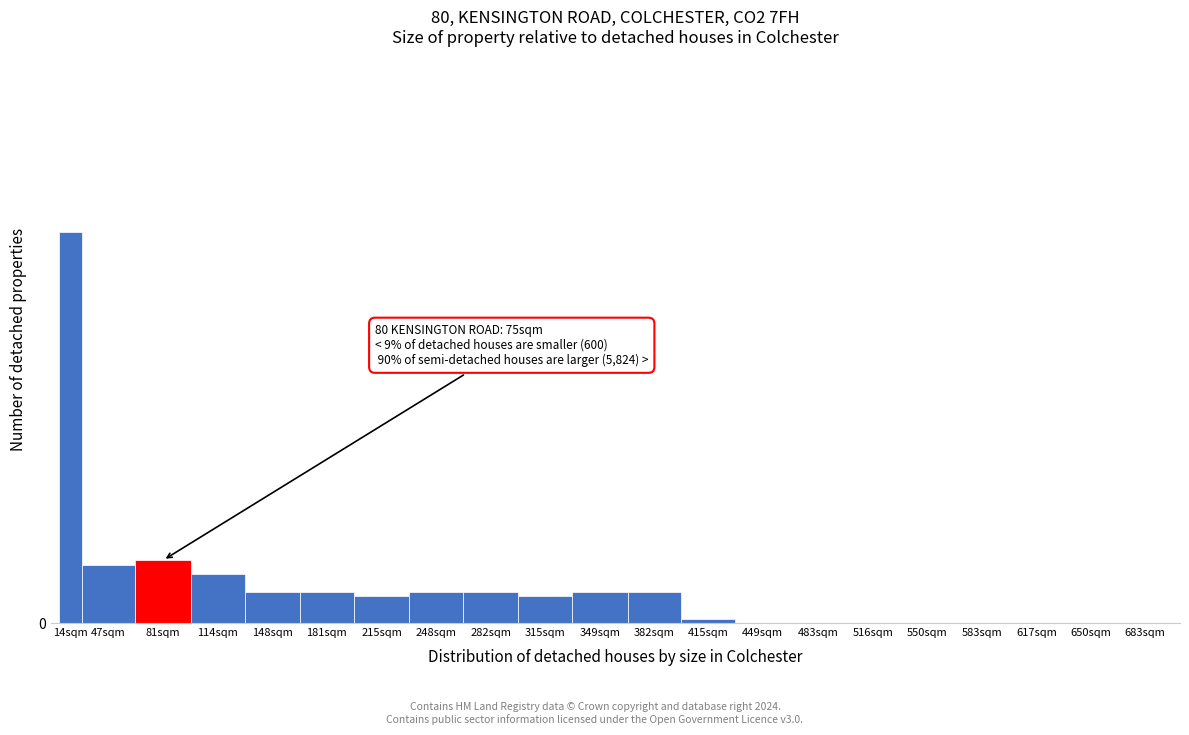

Are the bars horizontal?

No